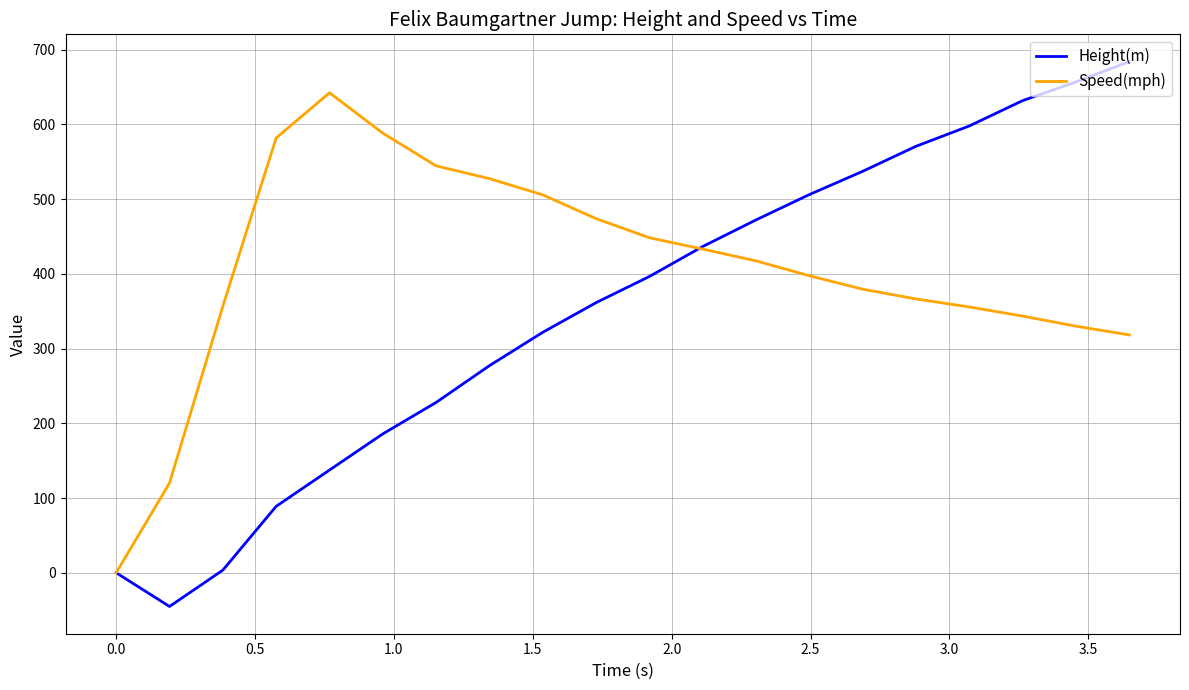

Which series has the widest spread of values?

Height(m)